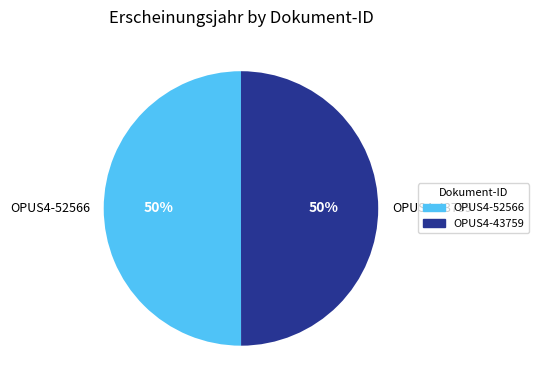

What percentage is the OPUS4-43759 slice, to the nearest percent?

50%